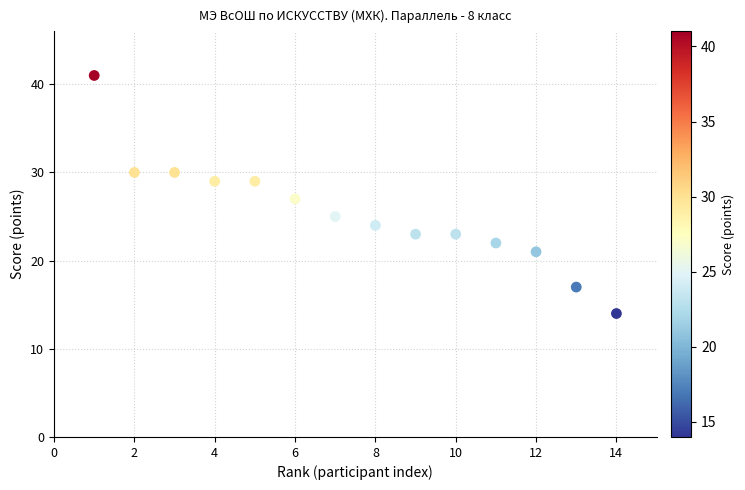

What is the range of X values (max minus min)?

13